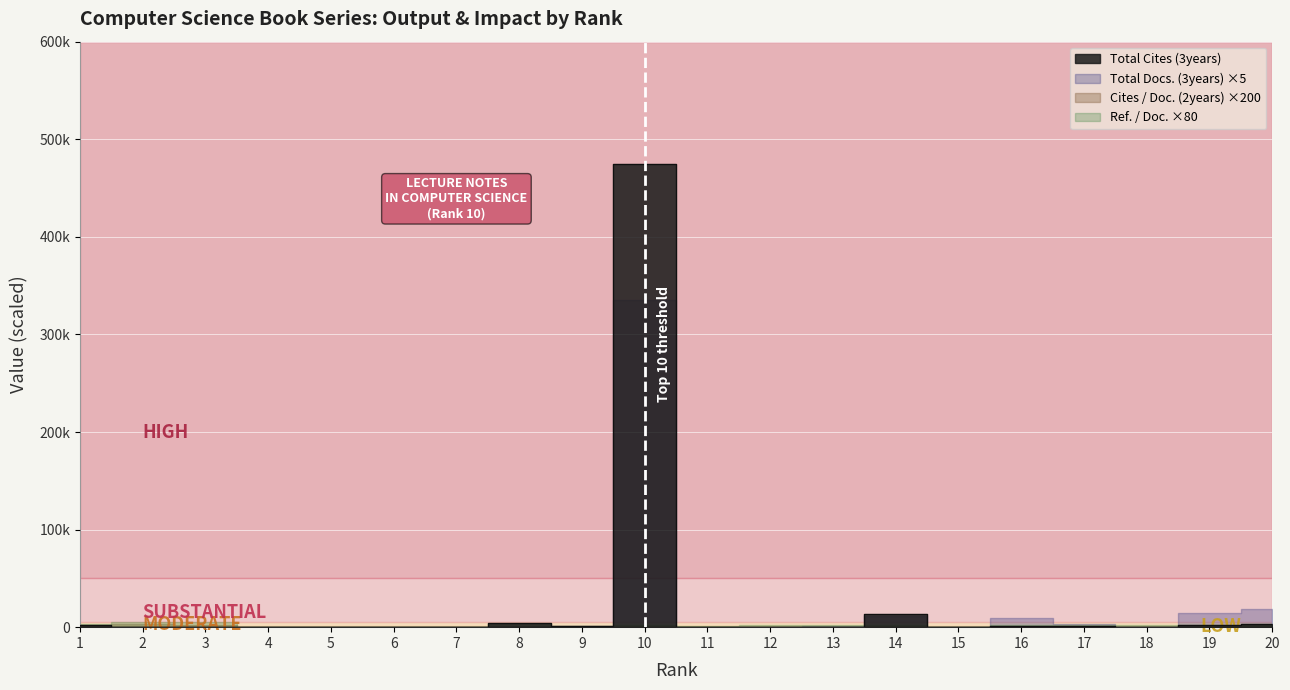

Which has a higher value, 6 or 14?

14